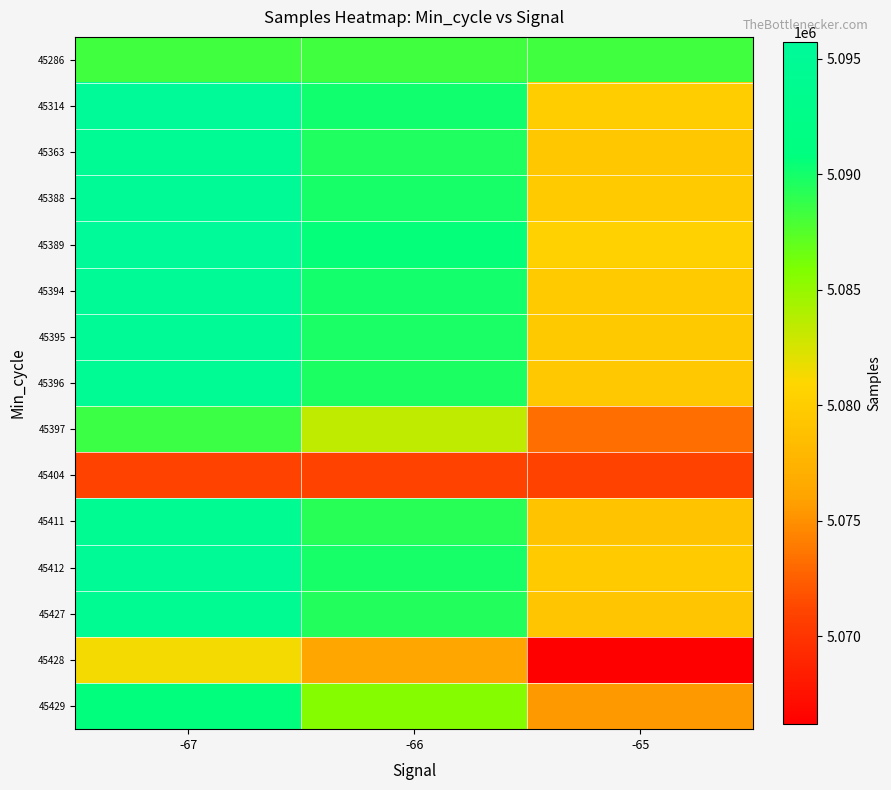

At which category is the sum across all series the highest?

-67